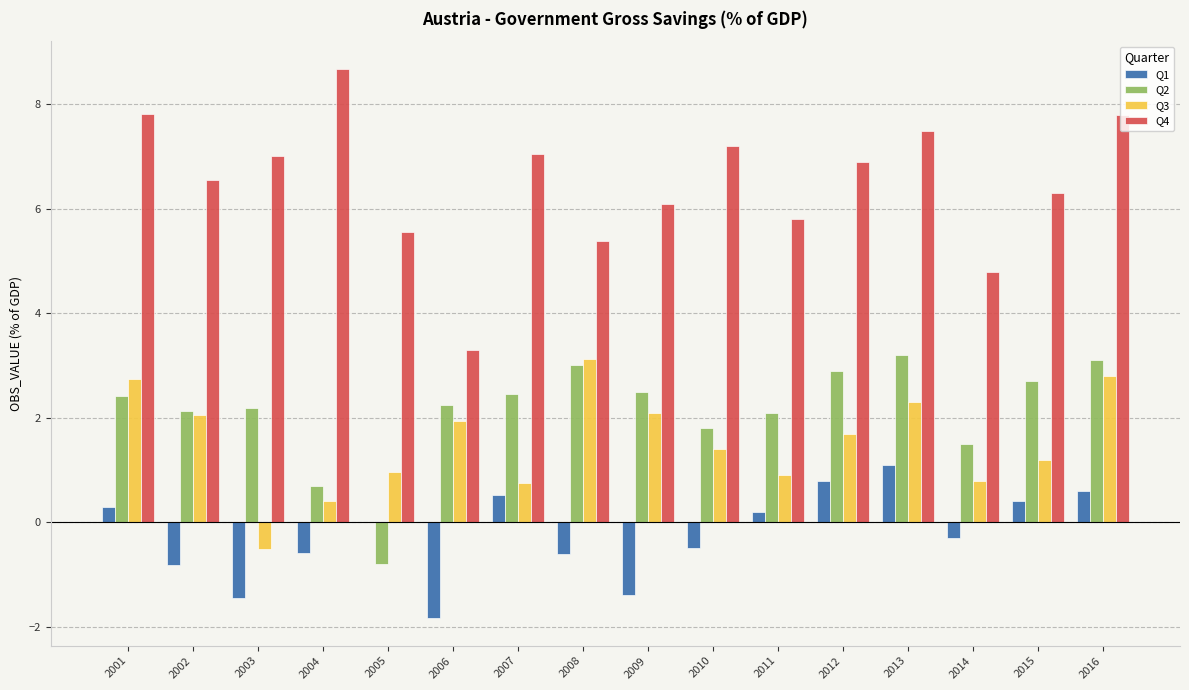

Is the value of Q4 at 2001 greater than the value of Q1 at 2001?

Yes